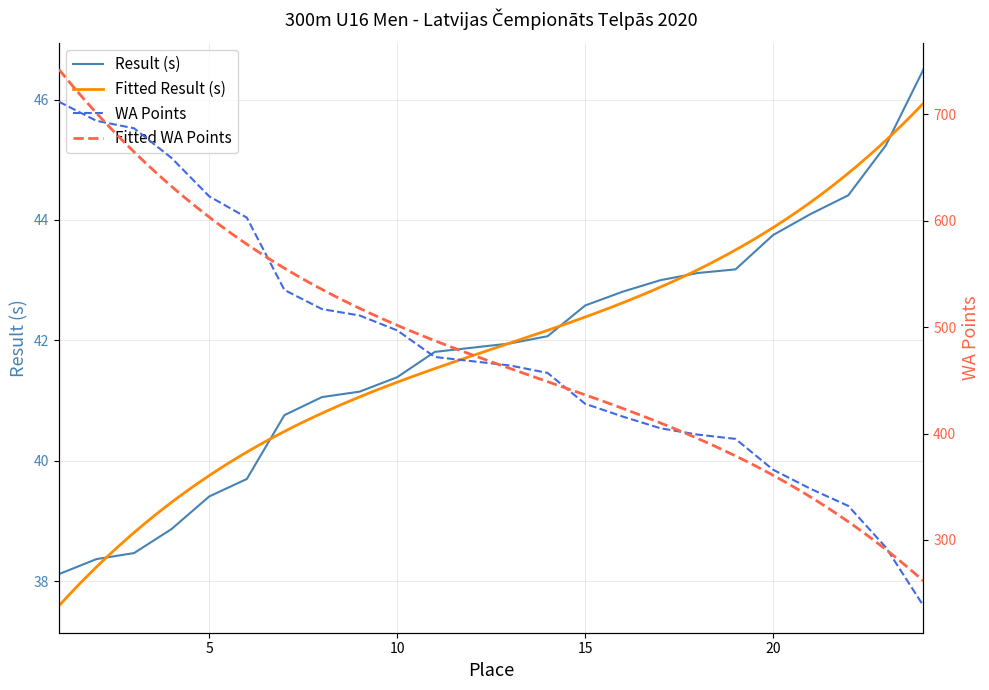

Is this an area chart (filled region under the line)?

No